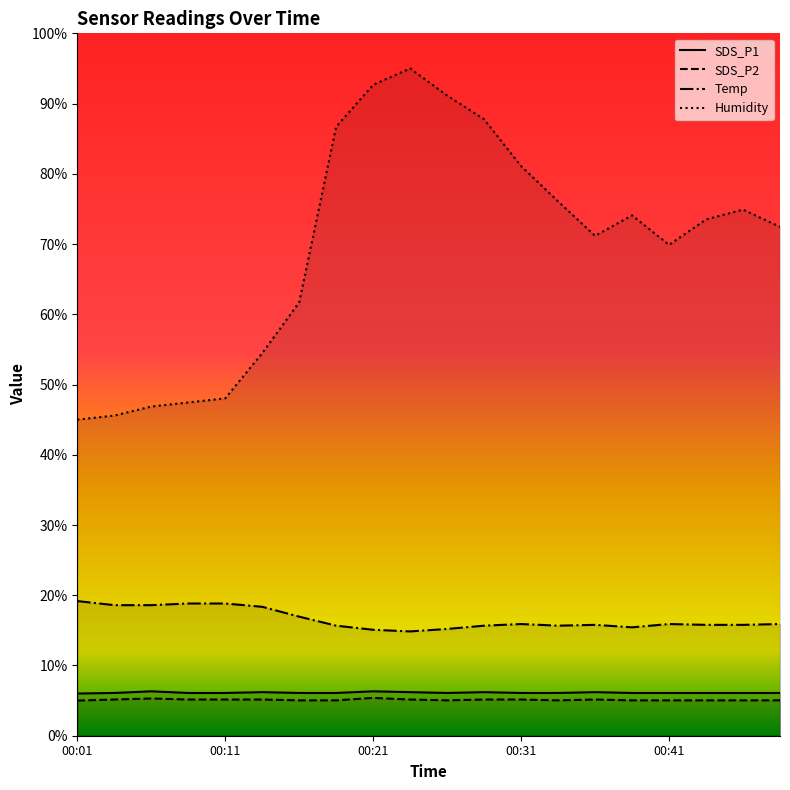

Is it true that Humidity equals 45.6 at 00:04?

True